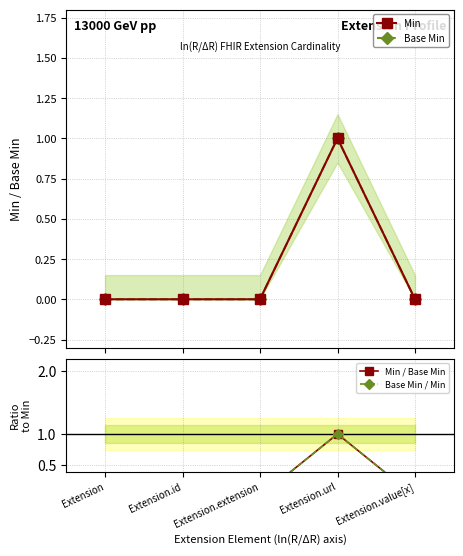

What is the maximum value for Min / Base Min?

1.0